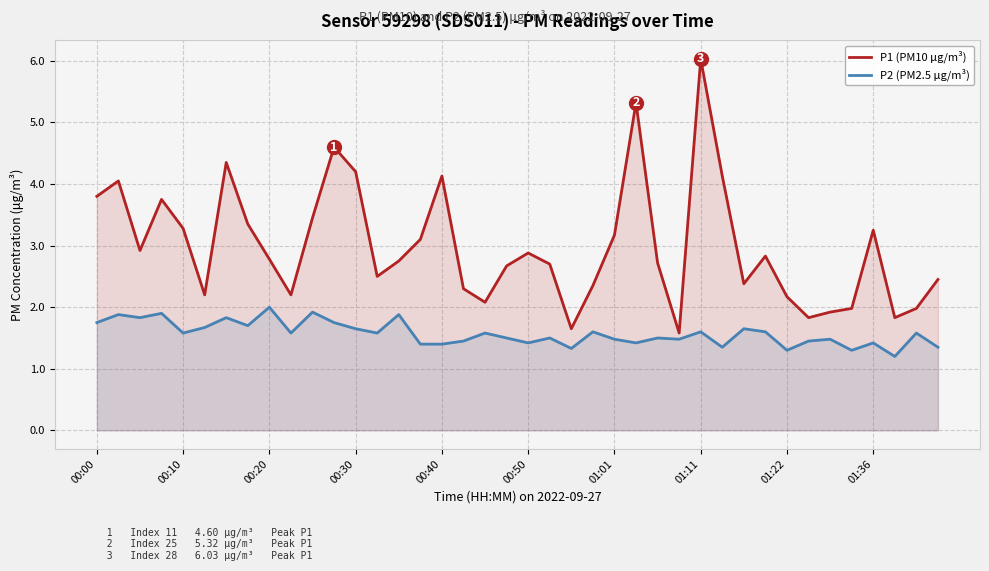

Rank the series by their maximum value, from highest to lowest.

P1 (PM10 μg/m³), P2 (PM2.5 μg/m³)